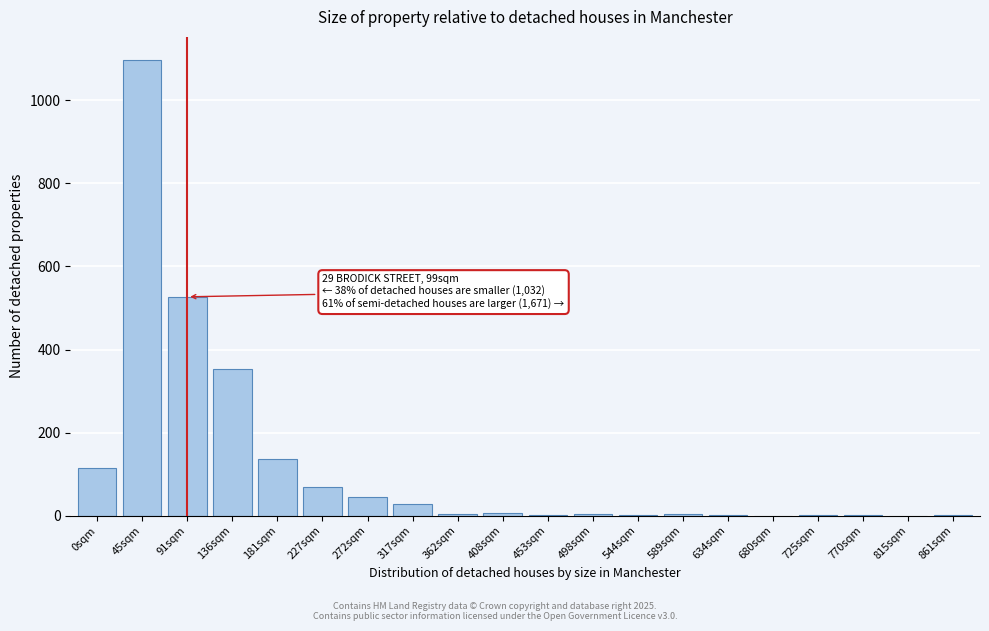

The chart shows a value of 68 at 227sqm. True or false?

True